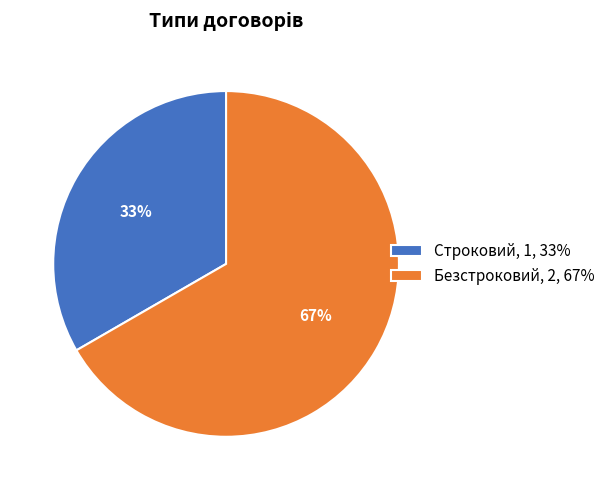

How many slices are in this pie chart?

2